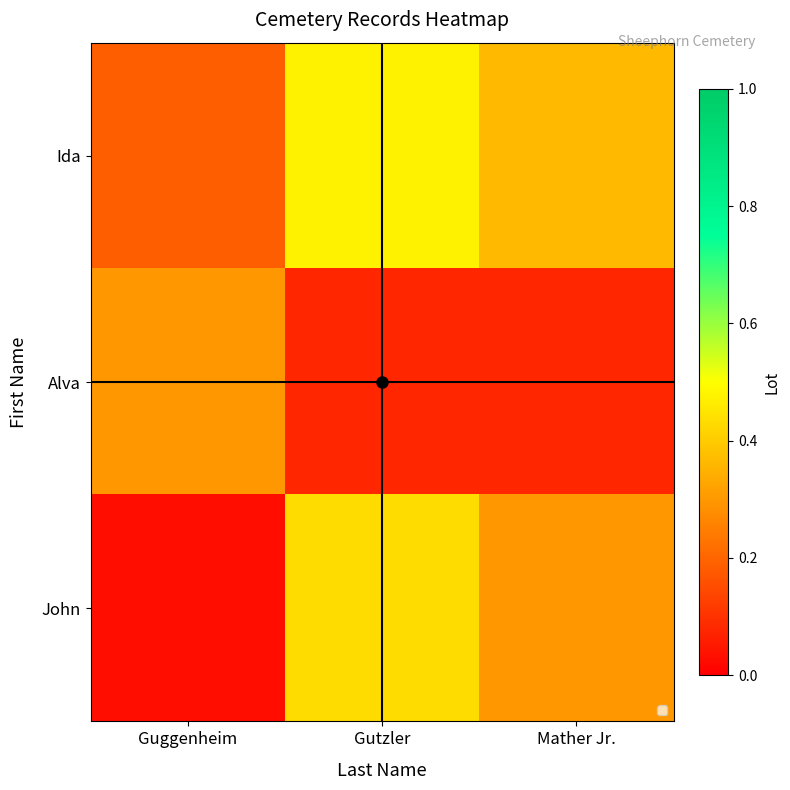

Rank the series by their maximum value, from lowest to highest.

Alva, John, Ida